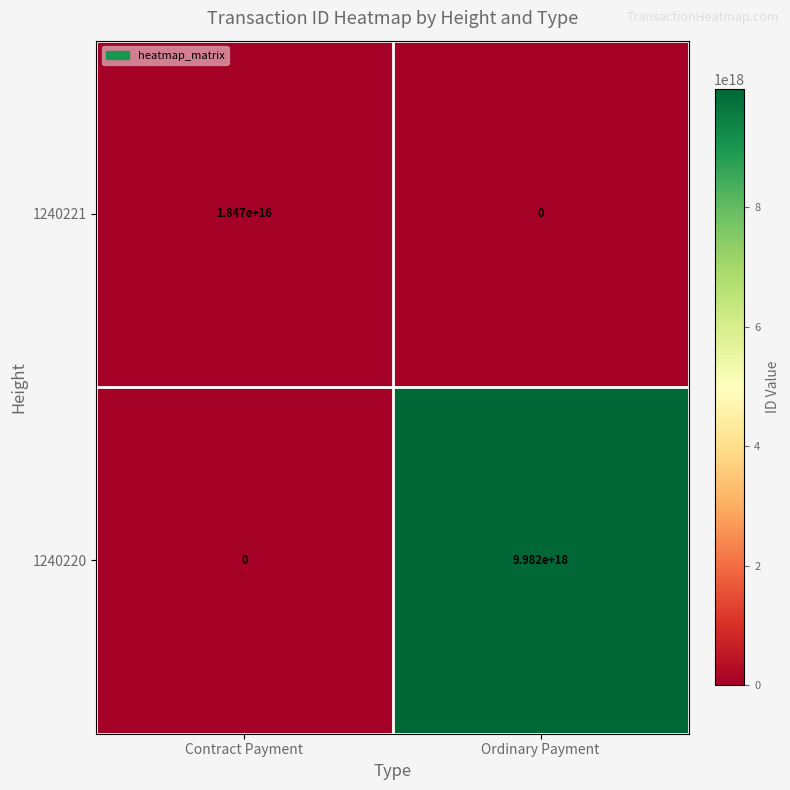

Which series has the widest spread of values?

1240220